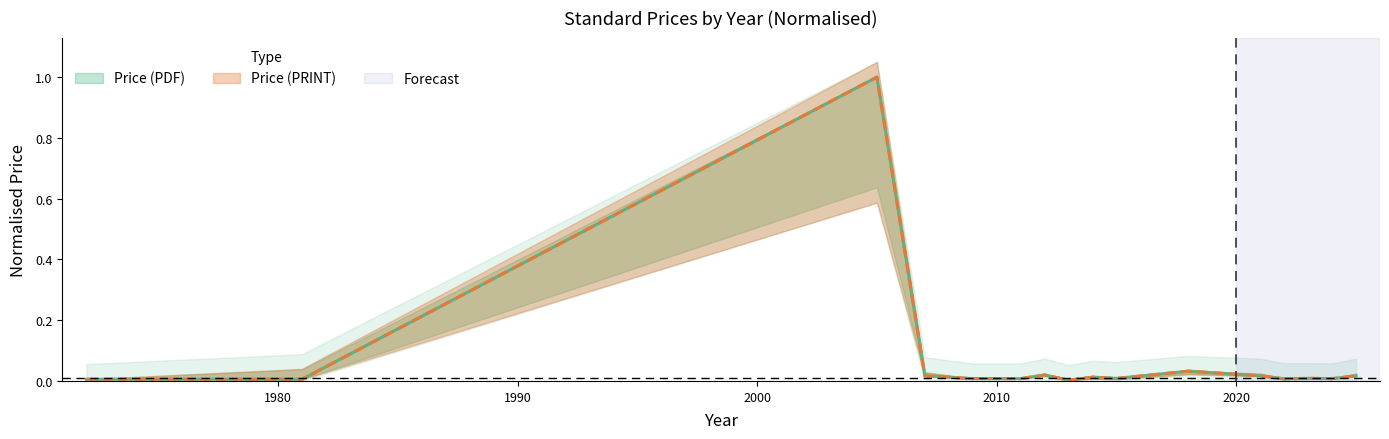

True or false: Price (PDF) and Price (PRINT) cross at least once.

False